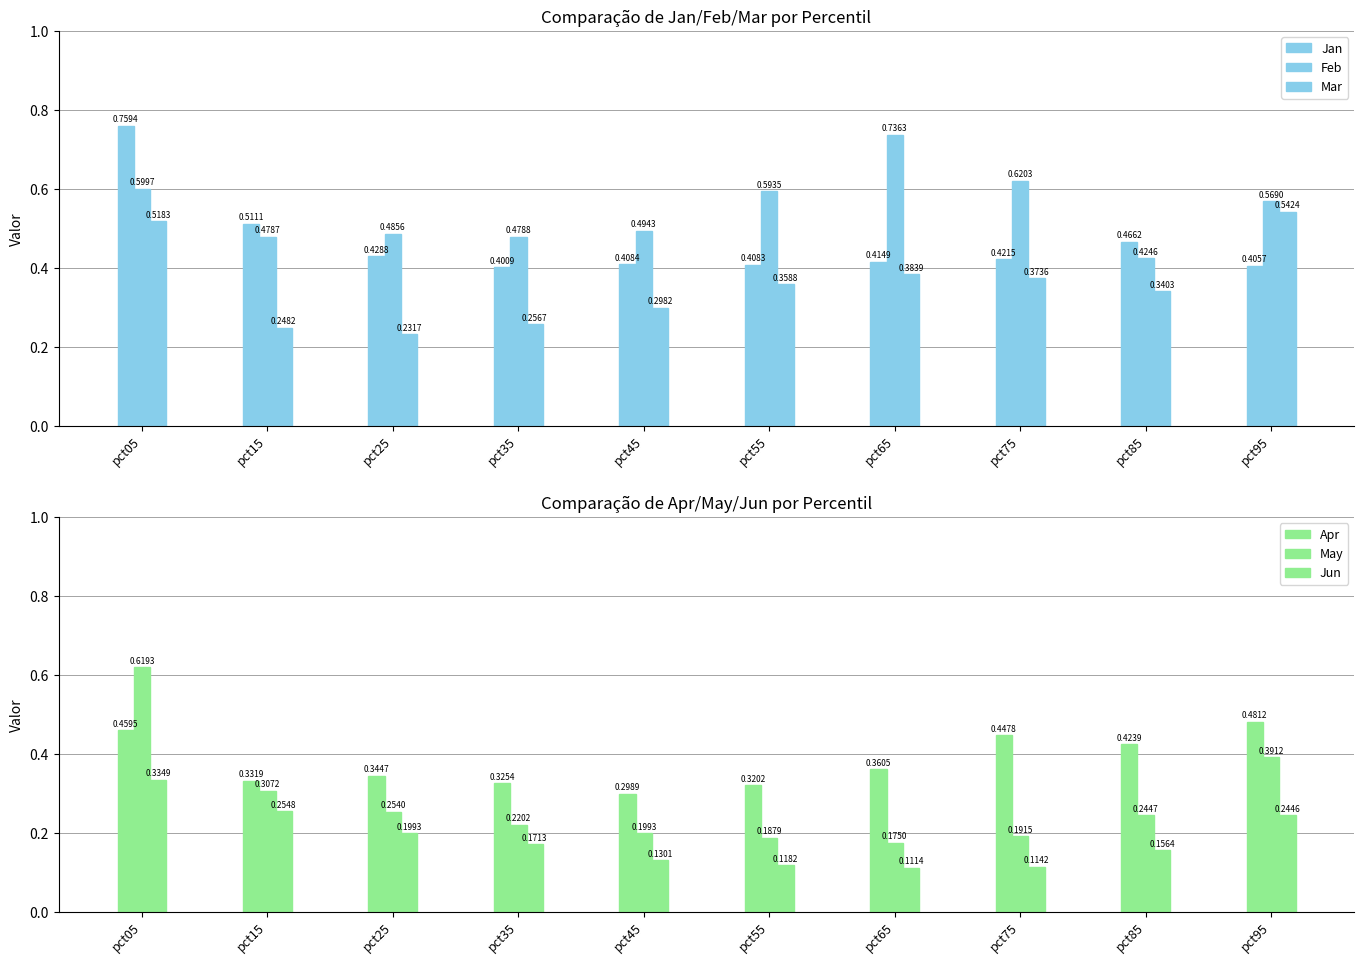

What value does the Jan series have at pct55?

0.4